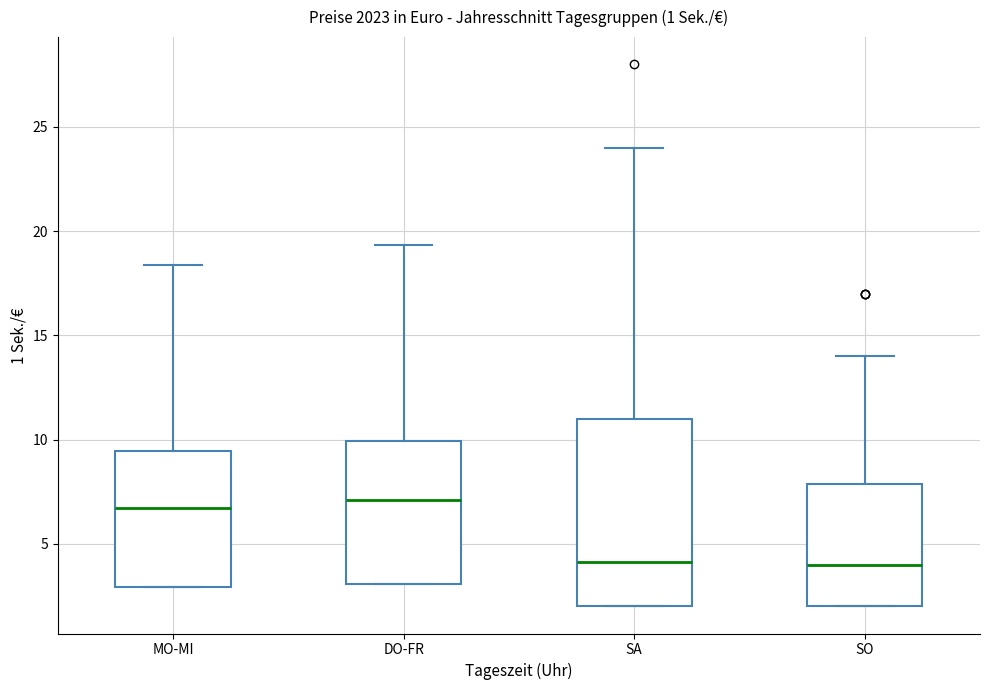

Comparing the boxes themselves (not the whiskers), which one is the tallest?

SA